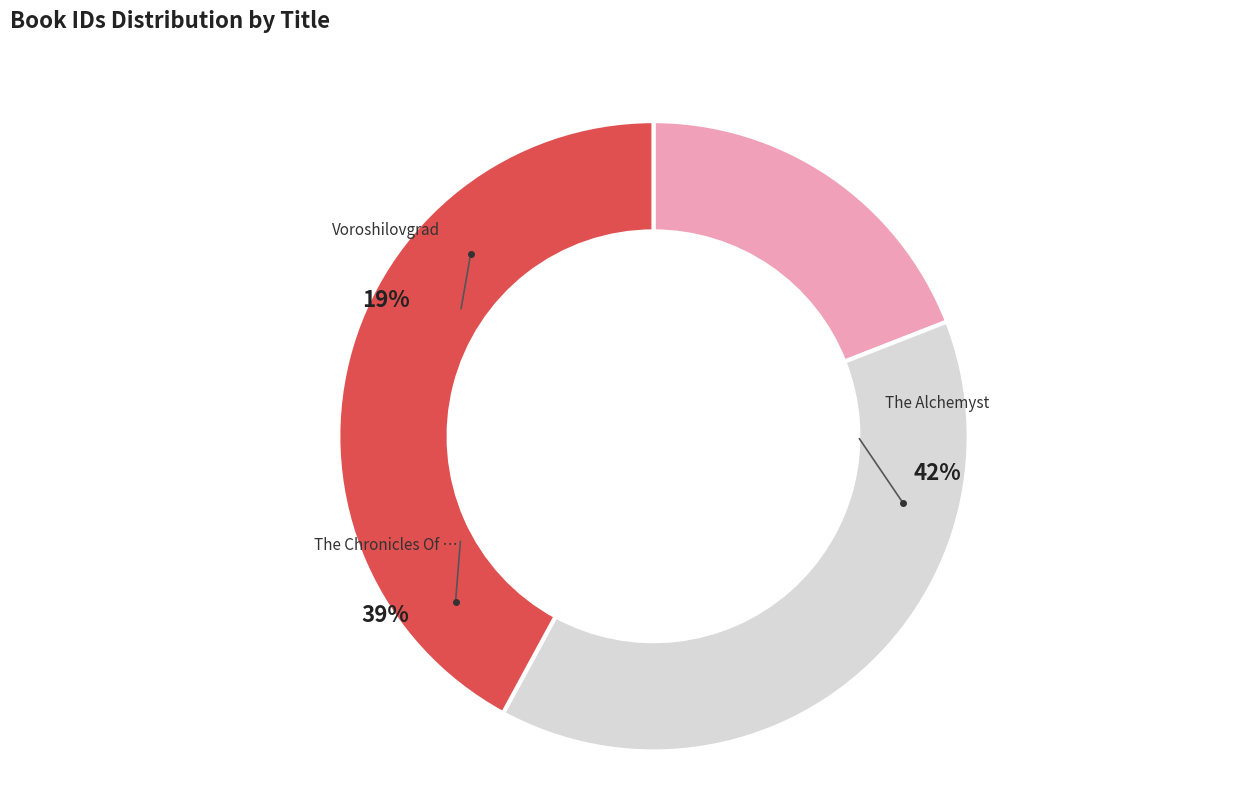

The The Alchemyst slice represents 42% of the pie. True or false?

True